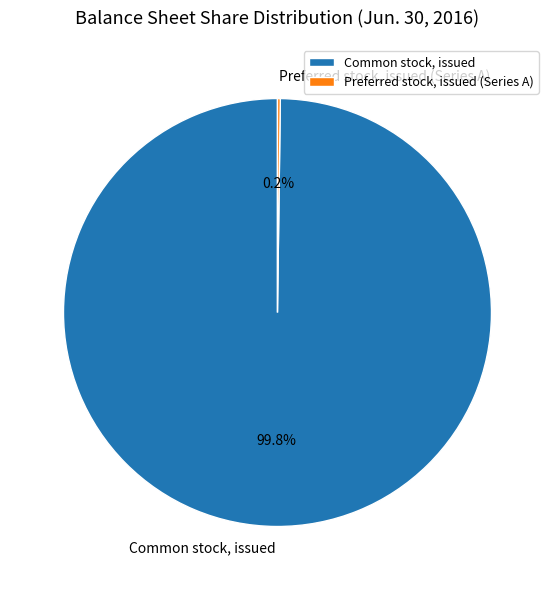

Which category has the biggest portion of the pie?

Common stock, issued